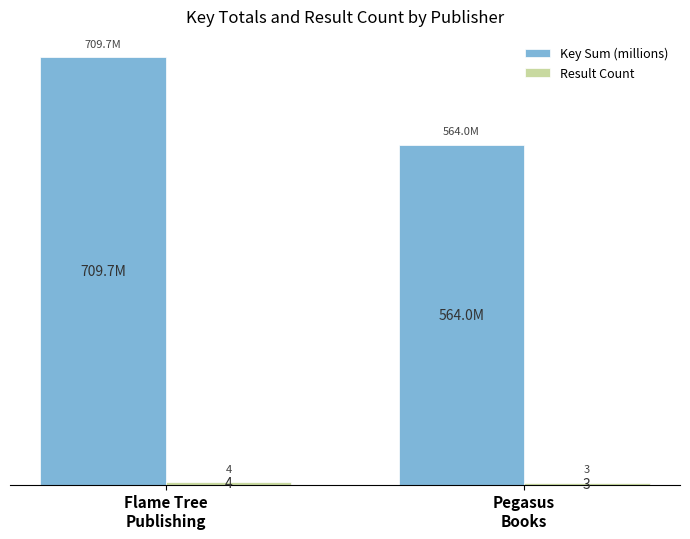

What is the minimum value shown in the chart?

3.0